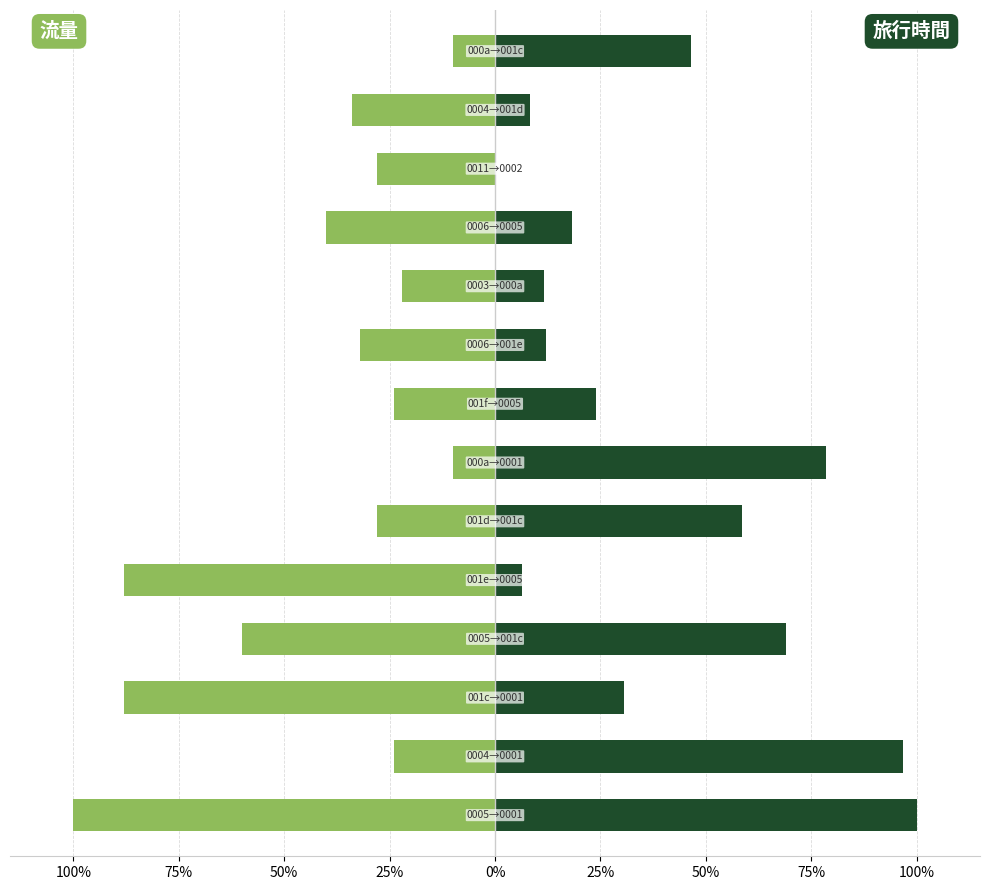

Which series has the largest total across all categories?

旅行時間